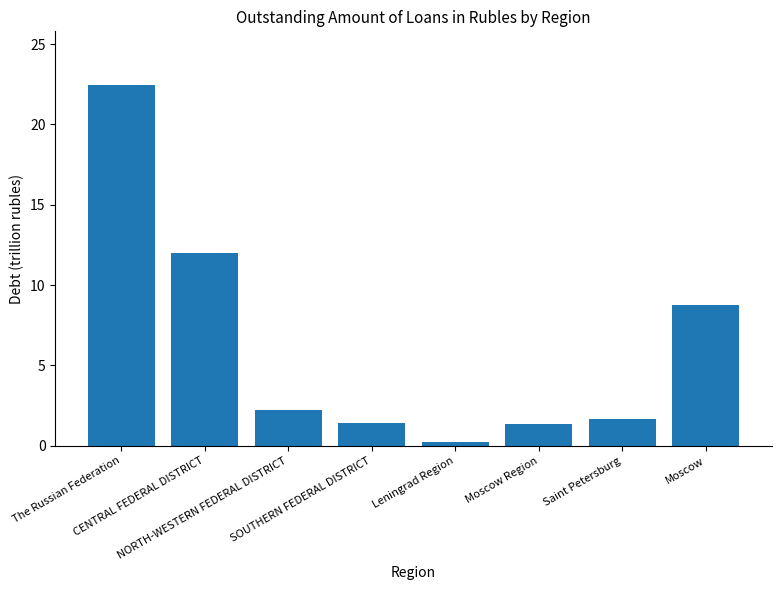

Reading left to right, extract all data points from this chart.

22.4	12.0	2.2	1.4	0.3	1.4	1.6	8.7